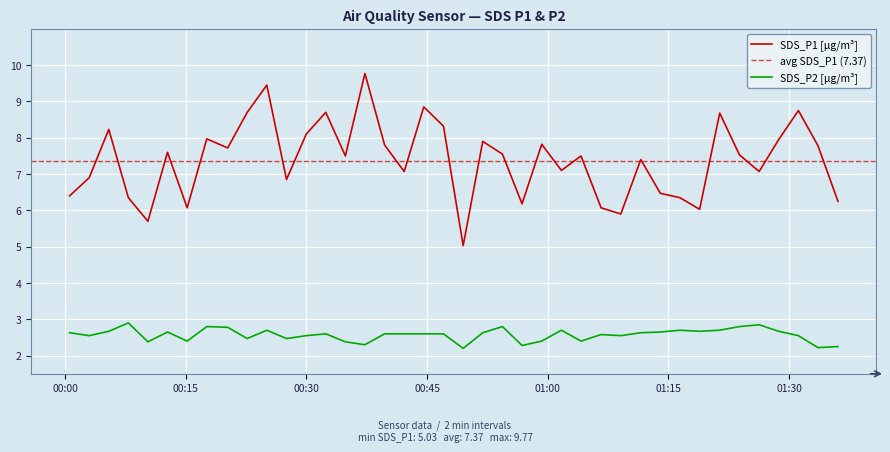

True or false: SDS_P2 [µg/m³] and SDS_P1 [µg/m³] intersect in this chart.

False